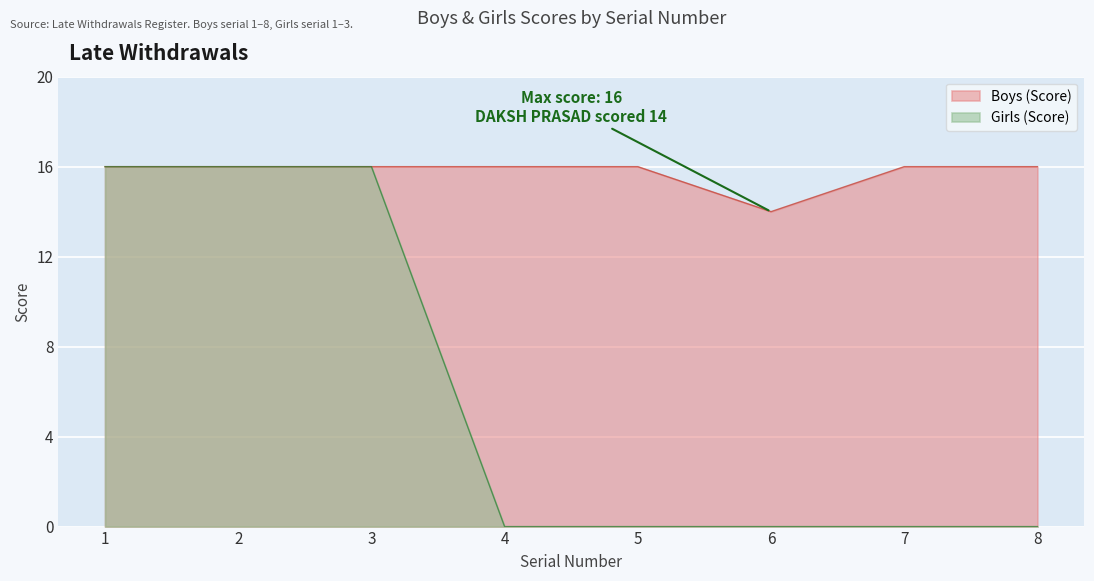

True or false: Boys (Score) and Girls (Score) cross at least once.

False